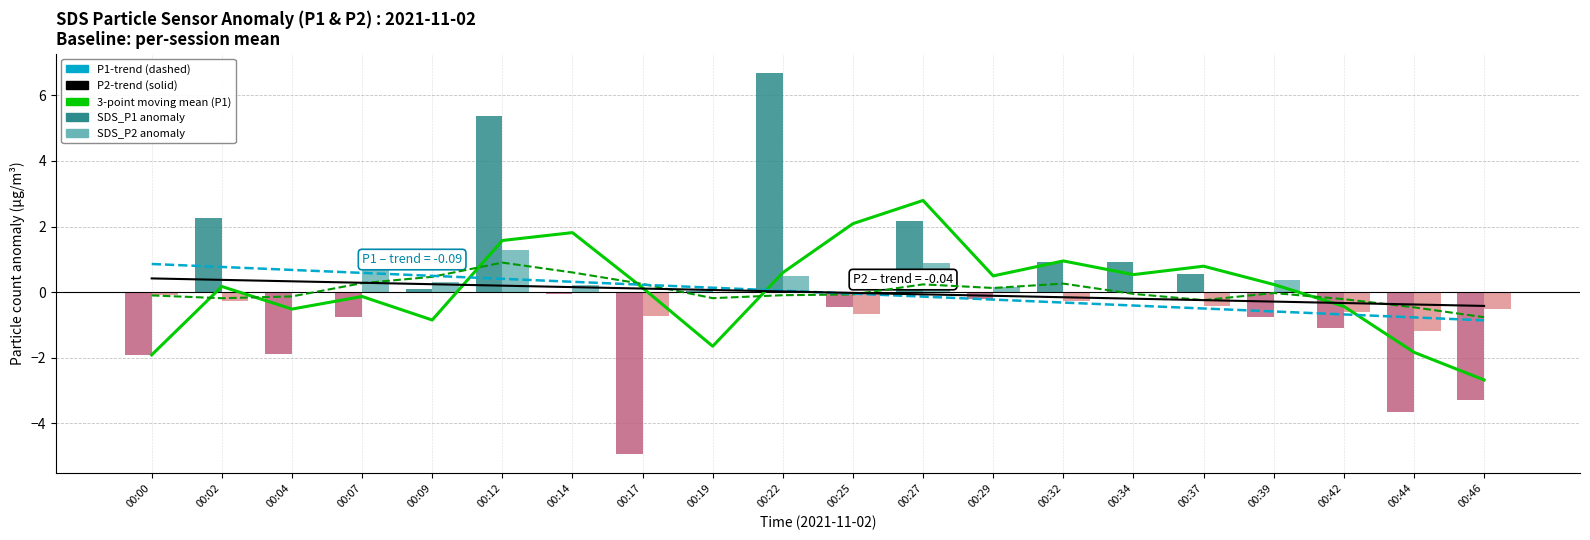

What is the value of the SDS_P1 anomaly bar at the 16th from the left?

0.6